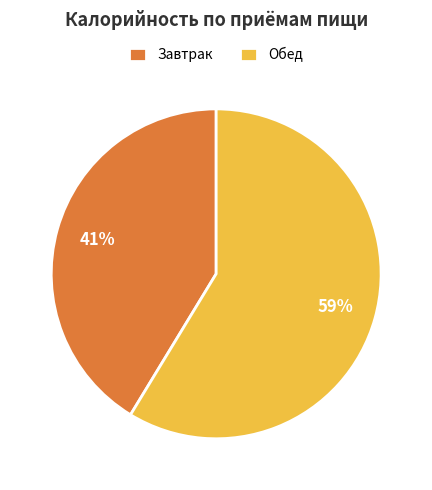

Approximately how many times larger is the value at Завтрак compared to Обед?

0.7